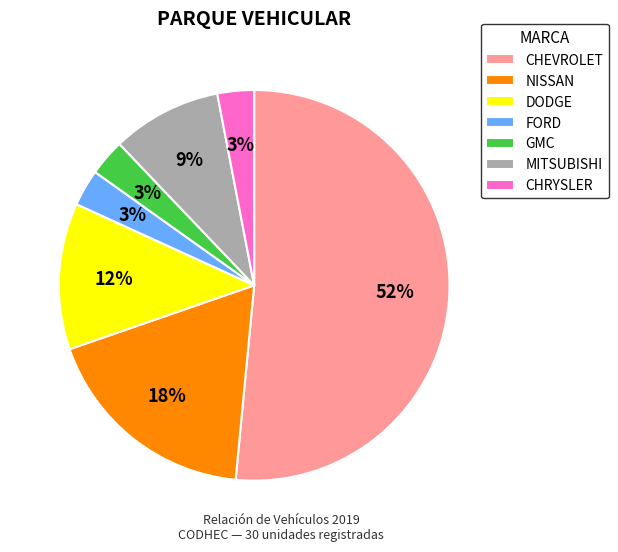

Is the sum of MITSUBISHI and NISSAN greater than half?

No